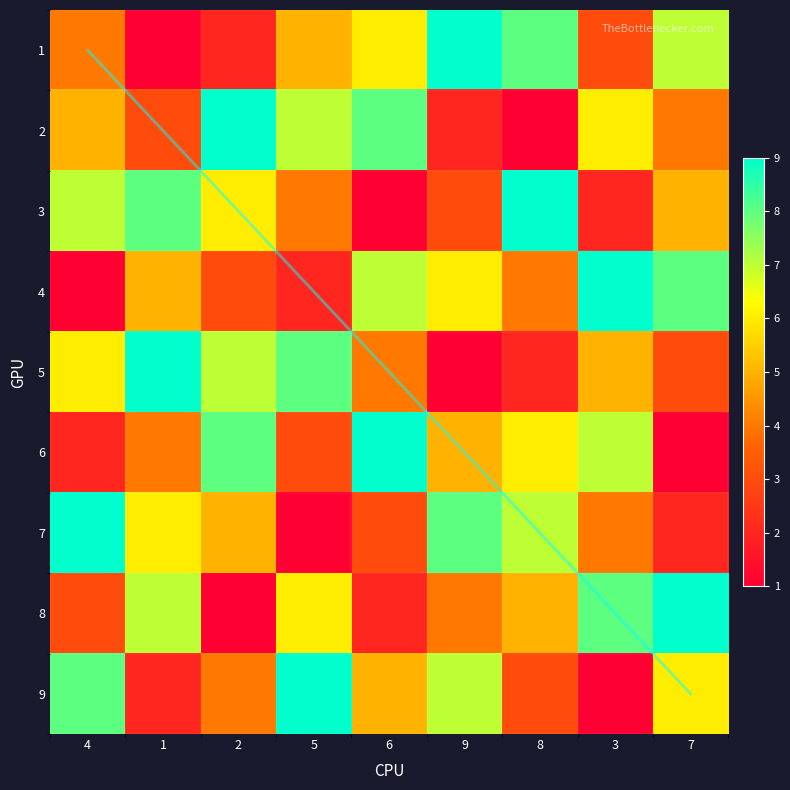

What is the difference between the maximum and minimum values in the 3 series?

8